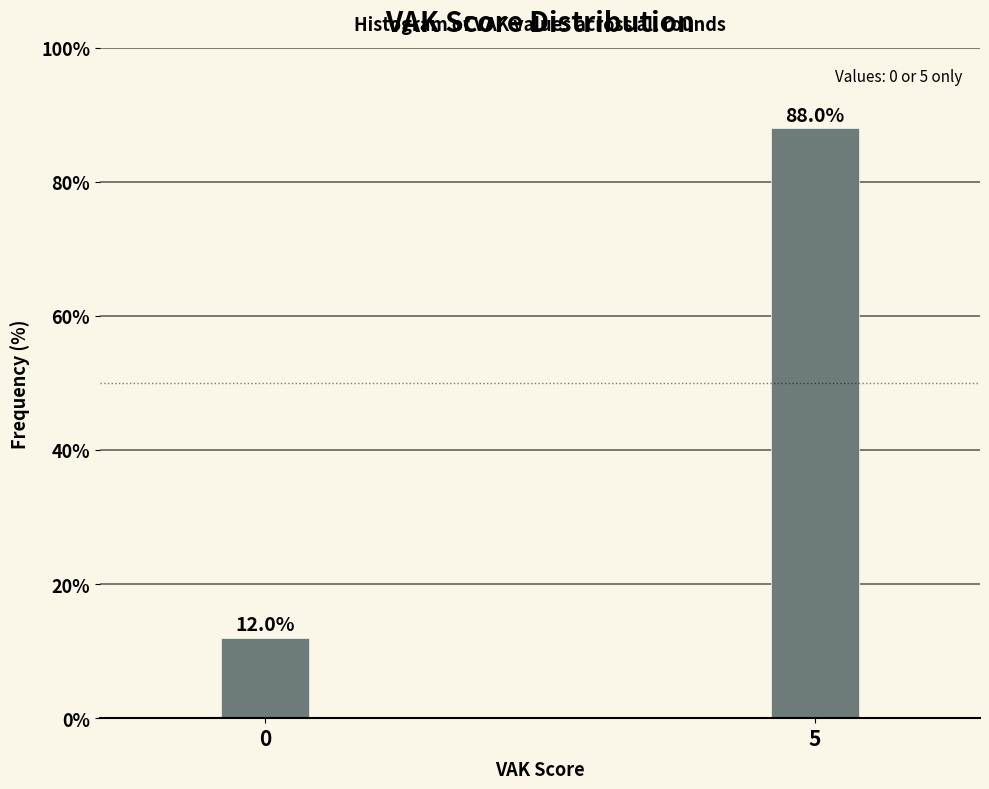

Reading left to right, extract all data points from this chart.

0=12	5=88